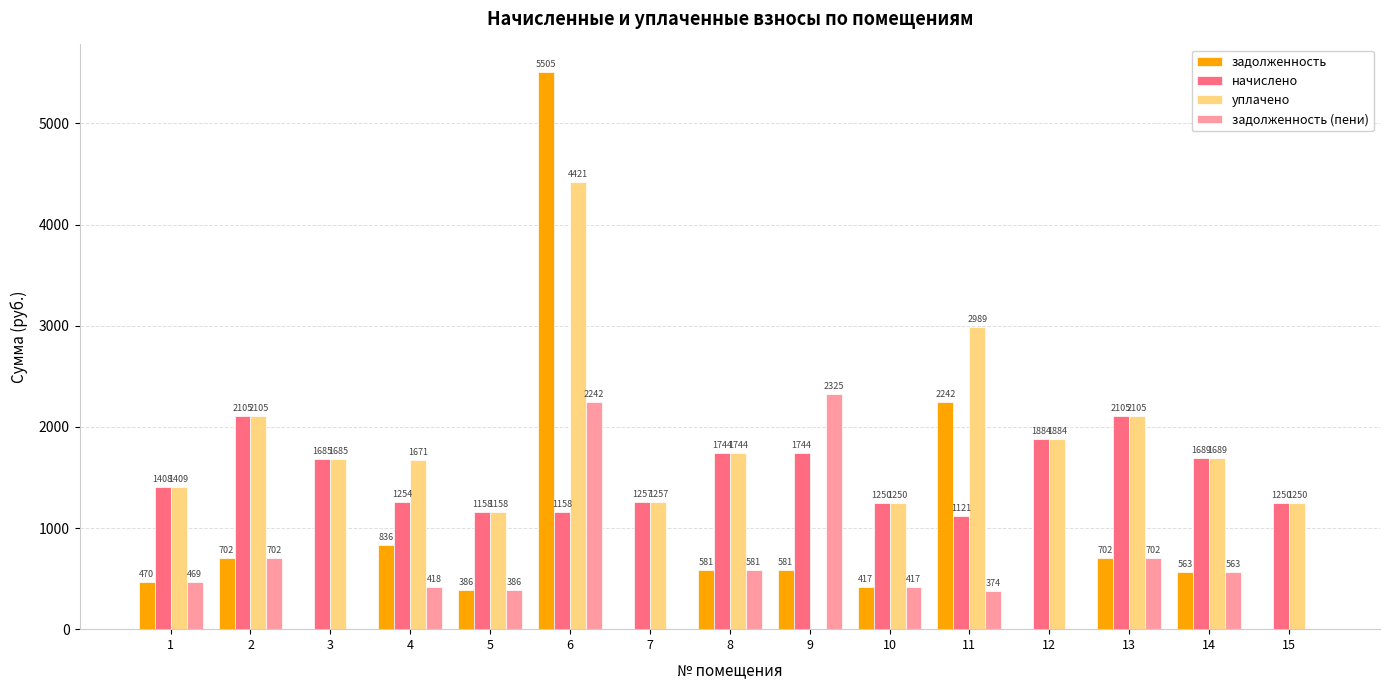

Is it true that задолженность equals 129.8 at 8?

False